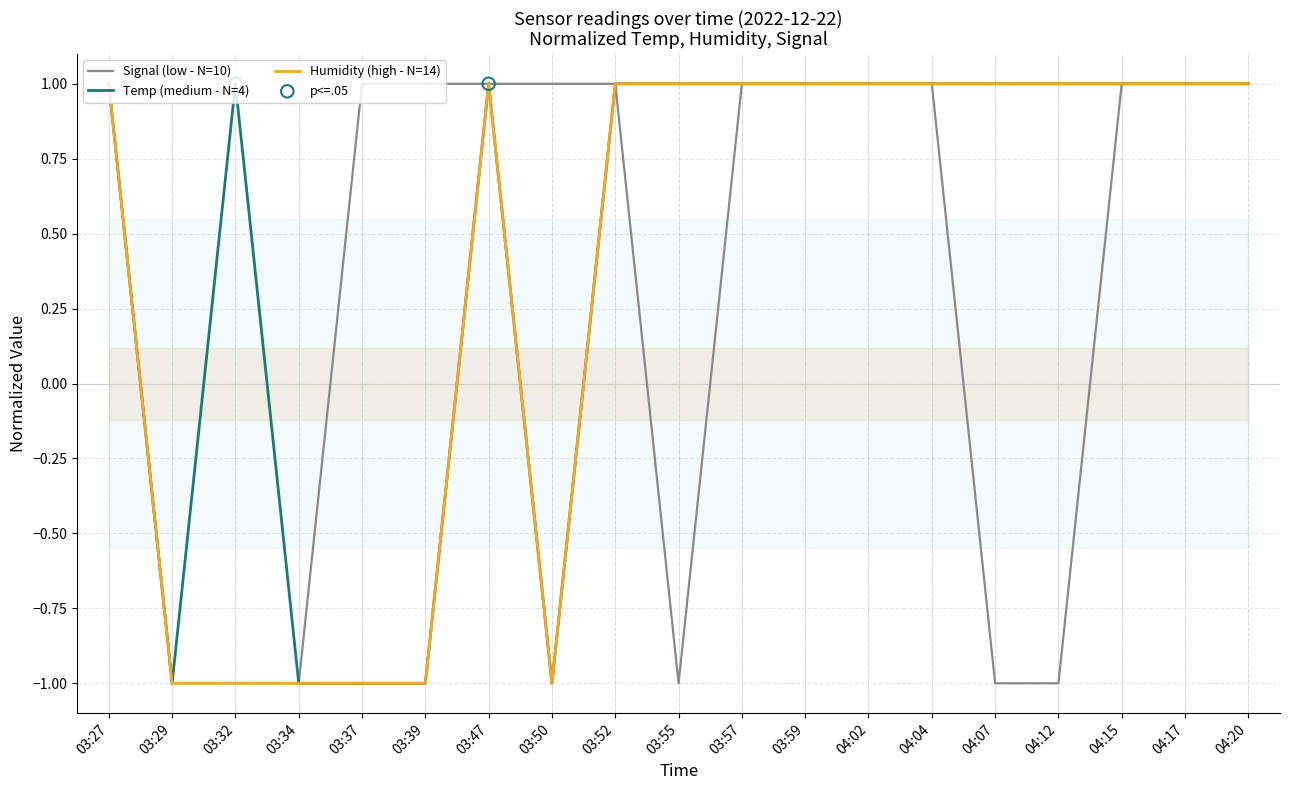

Which series reaches the maximum Y coordinate?

Temp